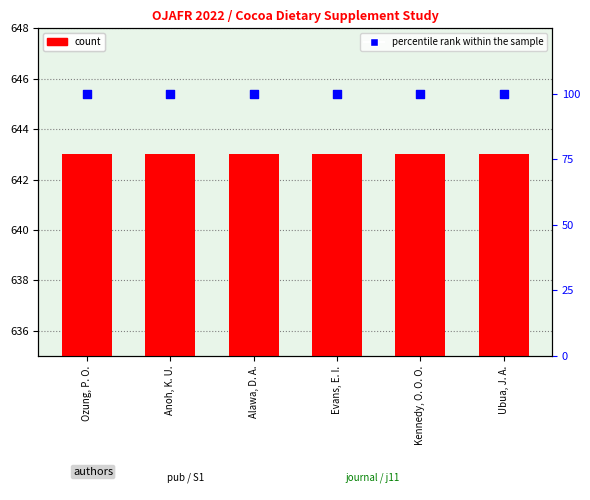

Which series has the largest Y range (max minus min)?

count